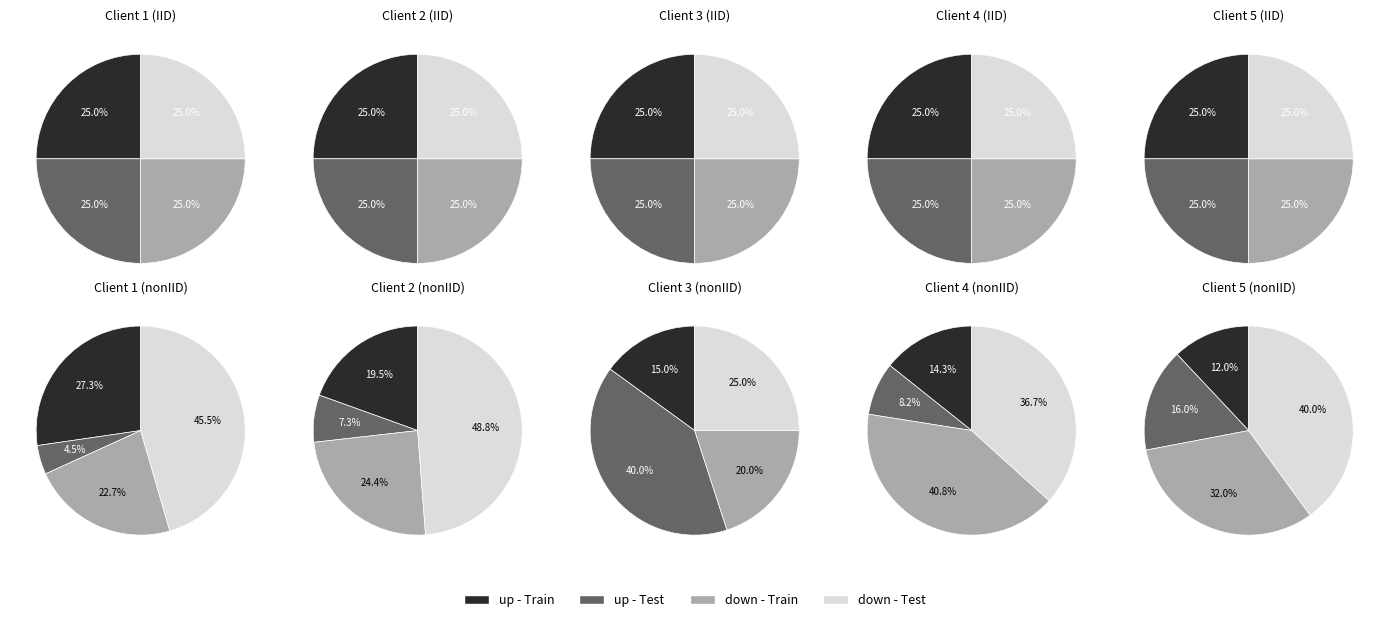

Does - represent more than half of the total?

No